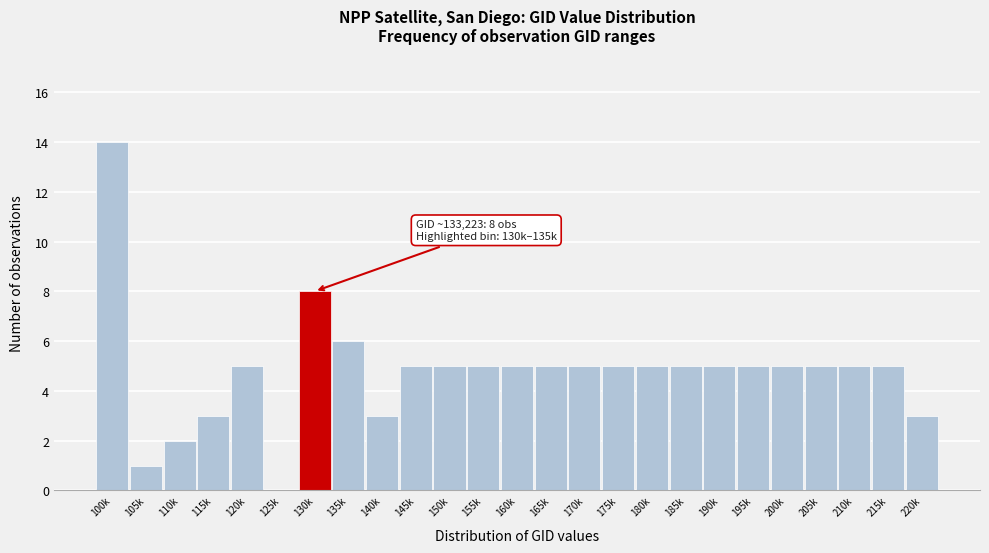

Reading left to right, what are all the values shown in this chart?

100k=14	105k=1	110k=2	115k=3	120k=5	125k=0	130k=8	135k=6	140k=3	145k=5	150k=5	155k=5	160k=5	165k=5	170k=5	175k=5	180k=5	185k=5	190k=5	195k=5	200k=5	205k=5	210k=5	215k=5	220k=3